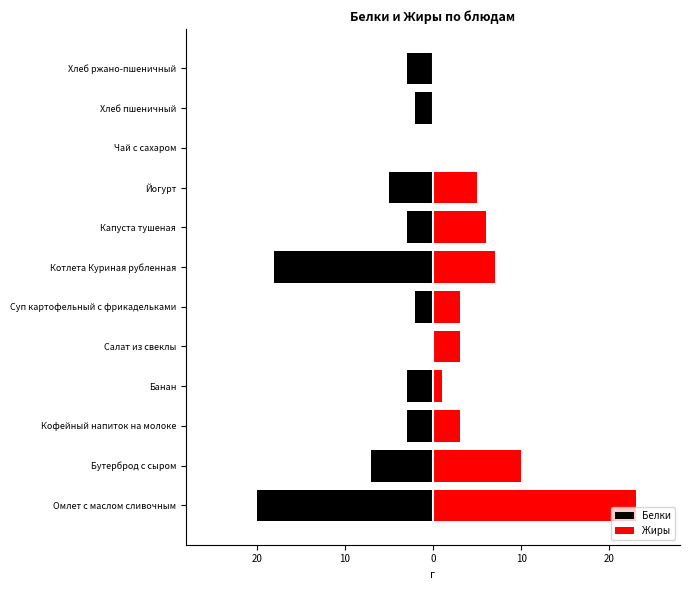

What is the smallest value displayed?

-20